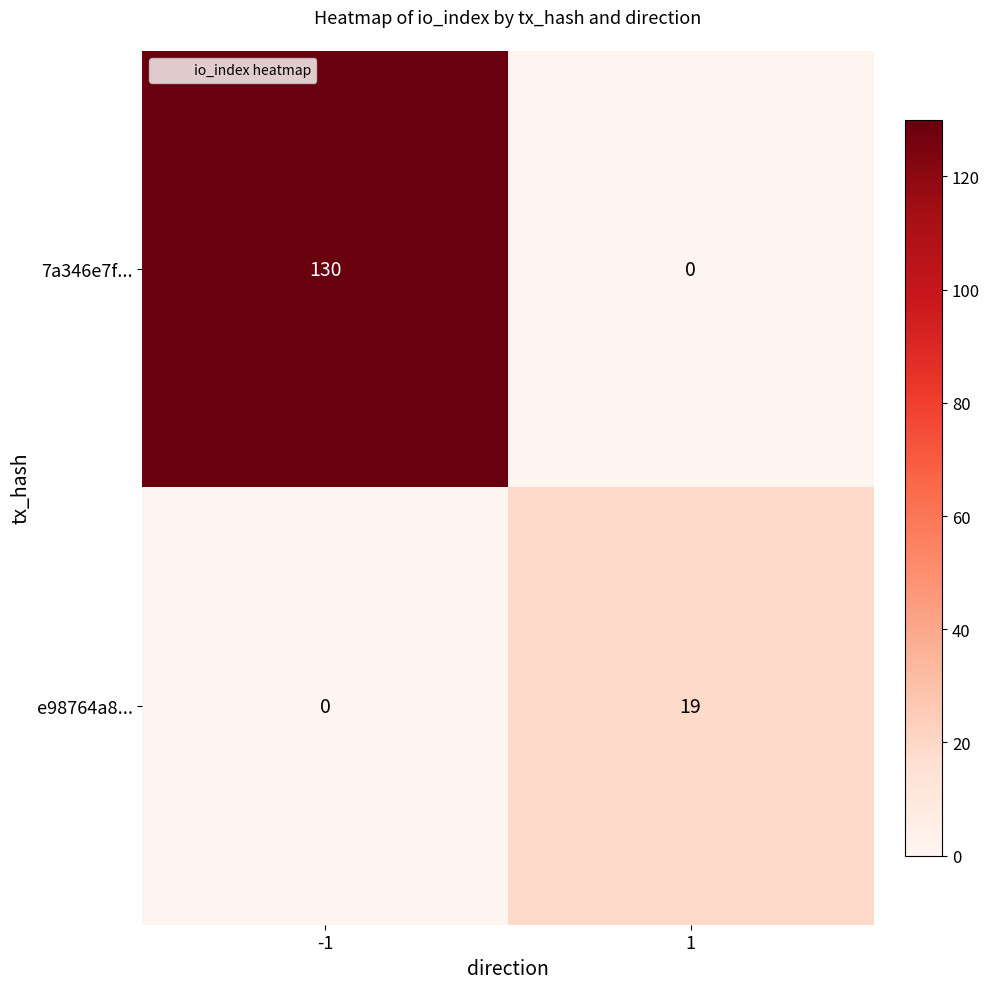

Rank the series by their maximum value, from lowest to highest.

e98764a8..., 7a346e7f...